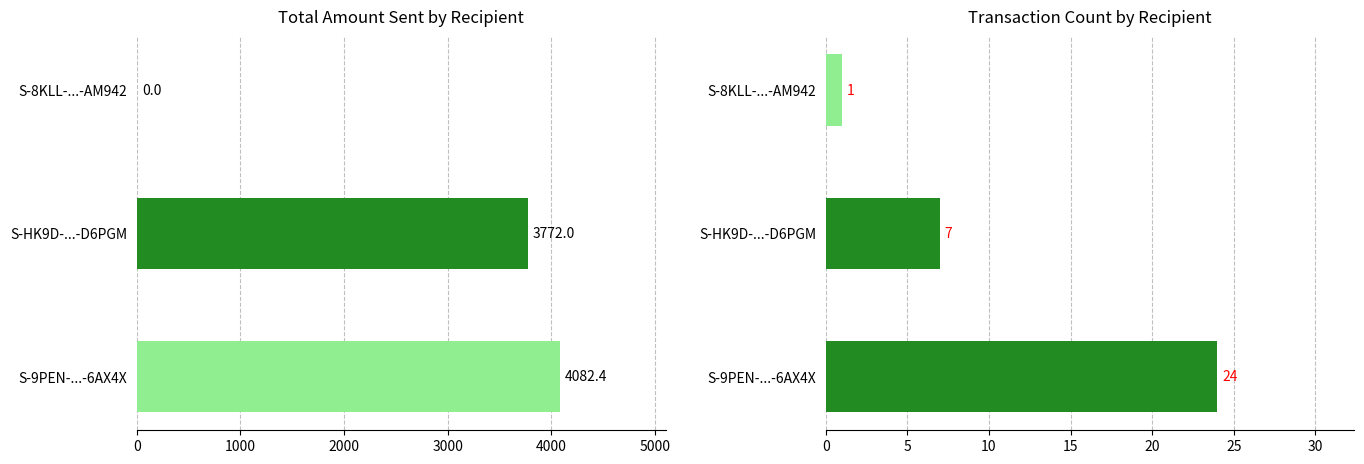

What is the total value across all series at S-8KLL-...-AM942?

1.0